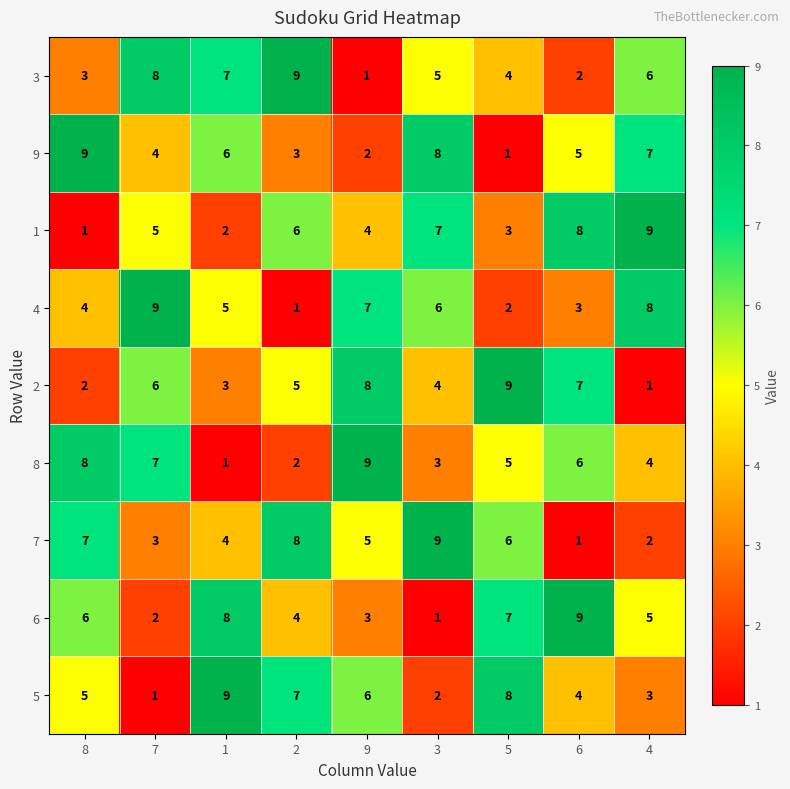

How many categories are shown in the chart?

9